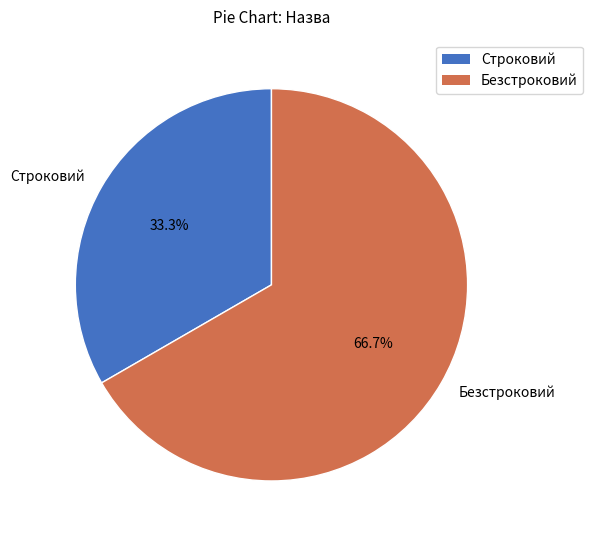

What is the largest slice in the pie chart?

Безстроковий